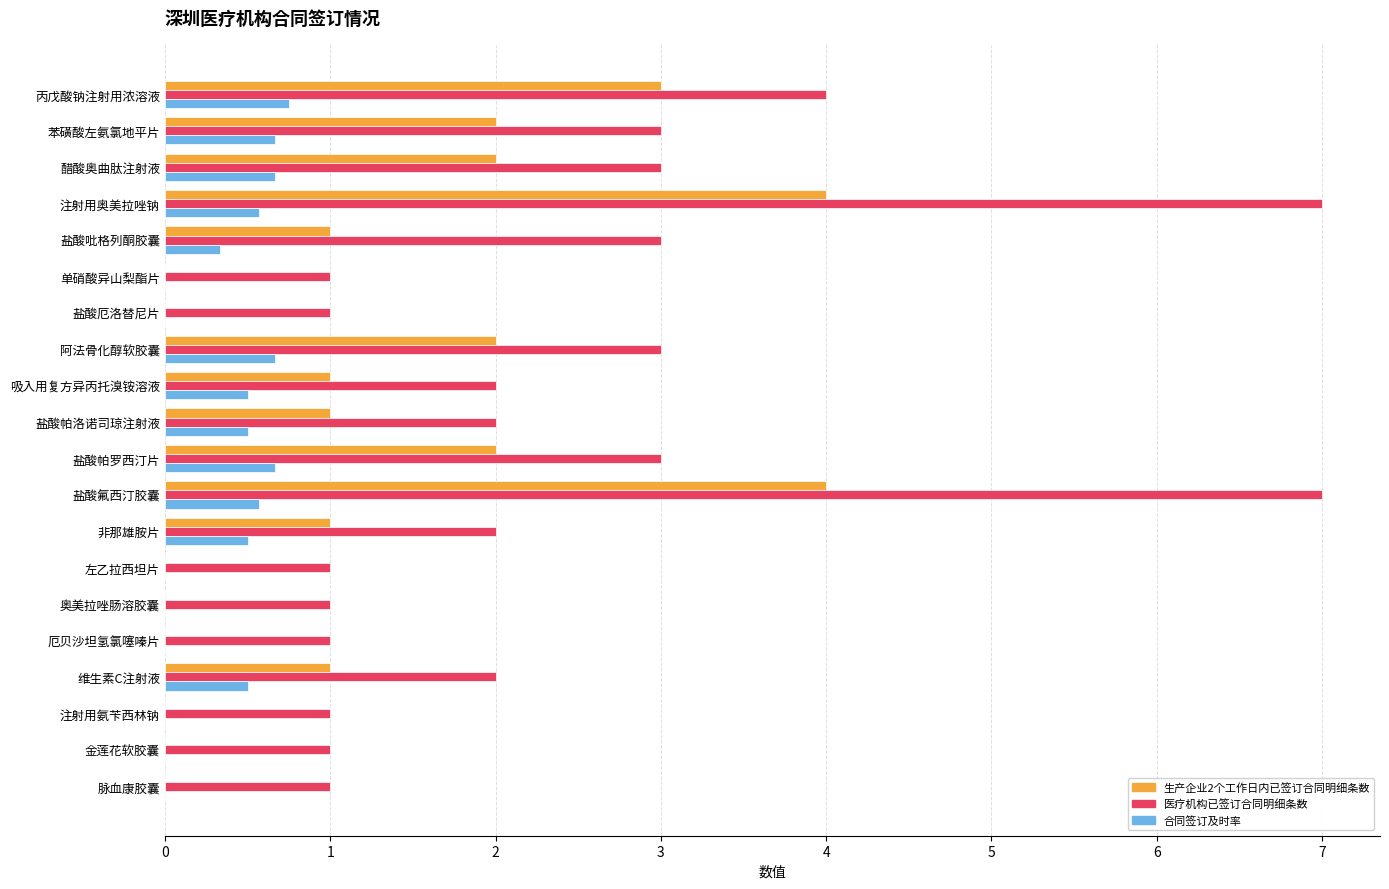

What is the maximum value shown in the chart?

7.0